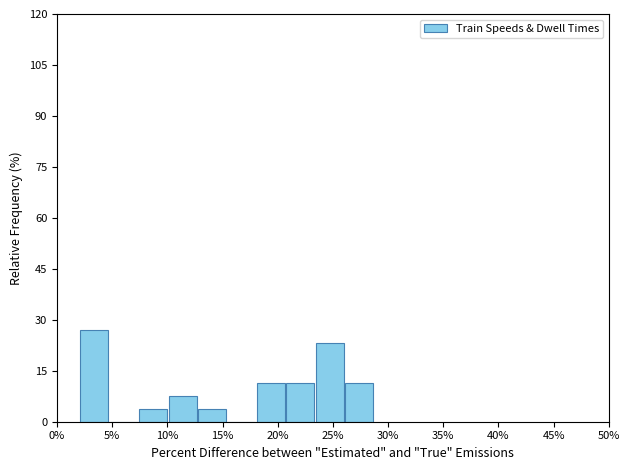

Reading left to right, transcribe this chart: for each bar, give the range it covers on the x-axis and its height. Neither the bar edges nor the heights are printed on the chart, so give them approximately, as read against the axes.

2.0 to 4.5: 26
4.5 to 7.5: 0
7.5 to 10.0: 4
10.0 to 12.5: 8
12.5 to 15.5: 4
15.5 to 18.0: 0
18.0 to 20.5: 12
20.5 to 23.5: 12
23.5 to 26.0: 24
26.0 to 28.5: 12